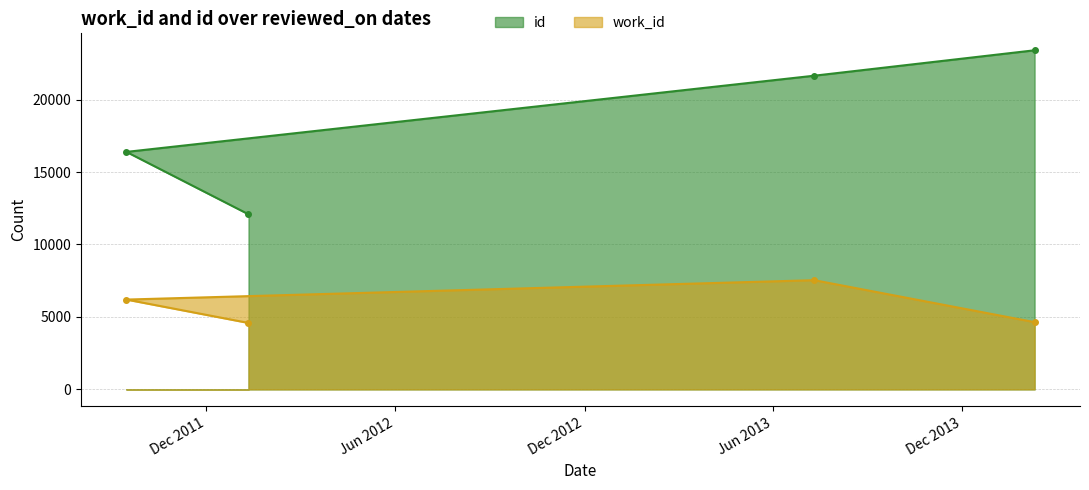

Which series has the largest range (max minus min)?

id